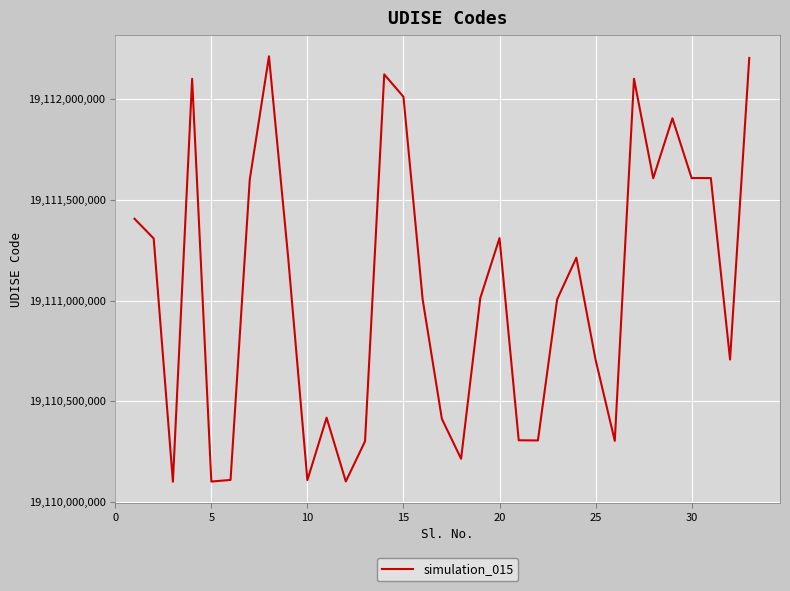

What is the difference between the maximum and minimum values?

2111200